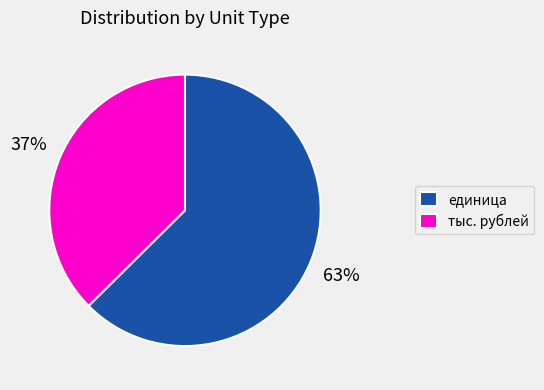

Rank the categories by value from highest to lowest.

единица, тыс. рублей